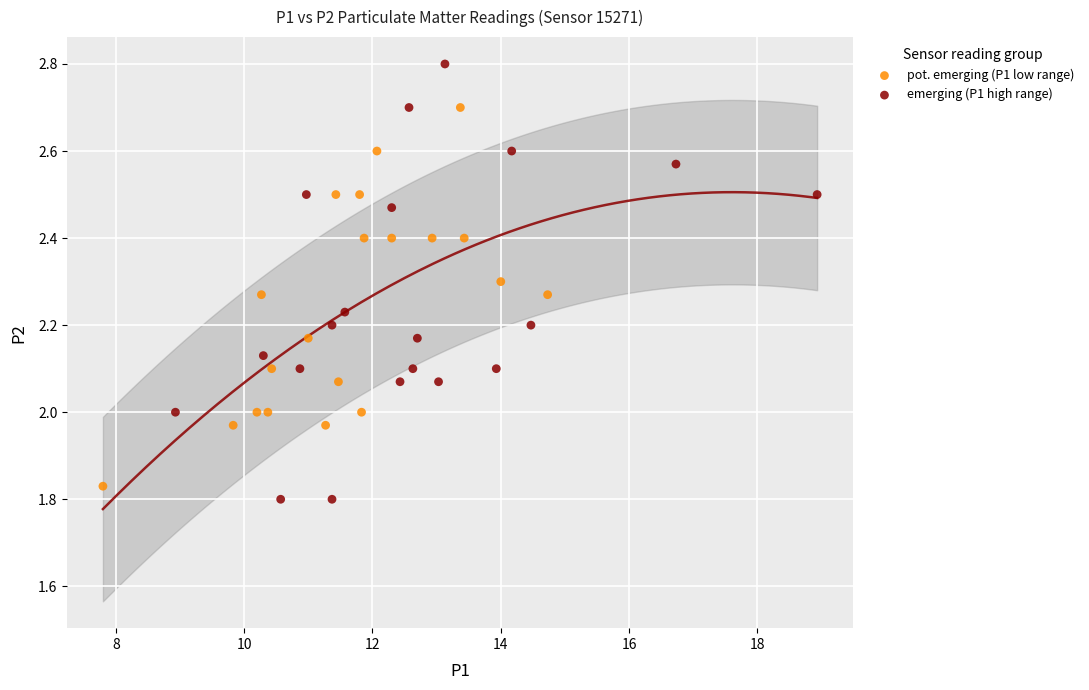

Which series reaches the maximum Y coordinate?

emerging (P1 high range)